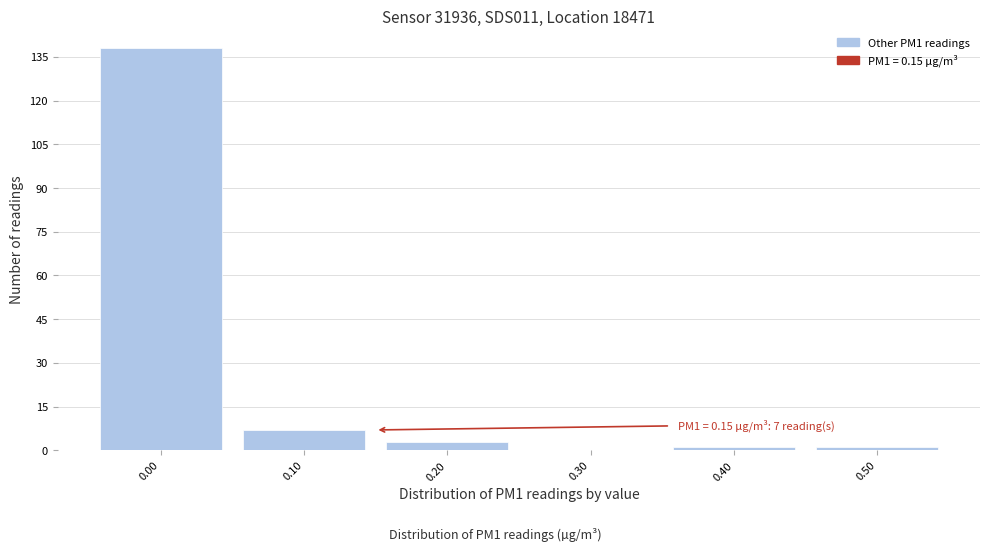

Reading left to right, list all the values displayed in this chart.

0.00=138	0.10=7	0.20=3	0.30=0	0.40=1	0.50=1